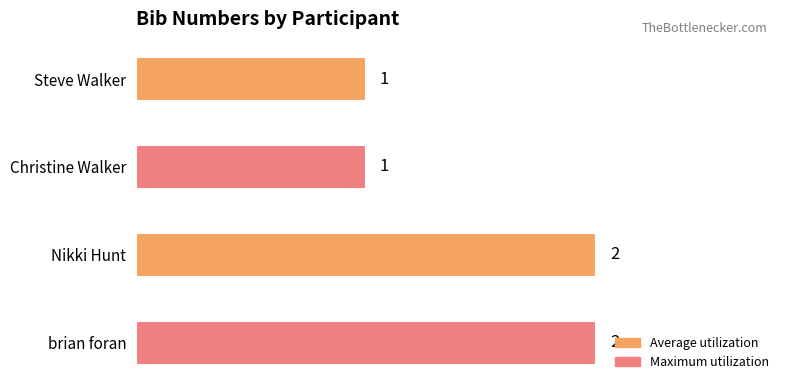

The value at Nikki Hunt is 2. True or false?

True